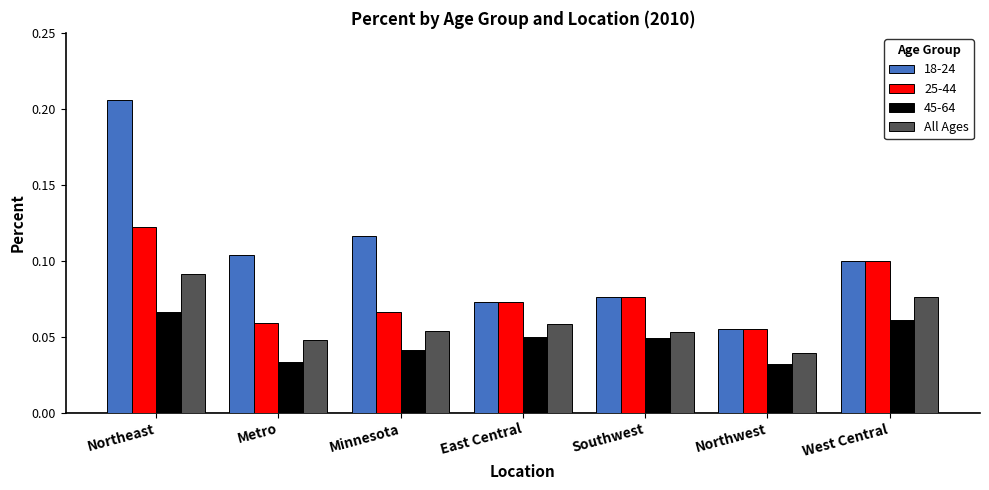

Which series has the largest total across all categories?

18-24